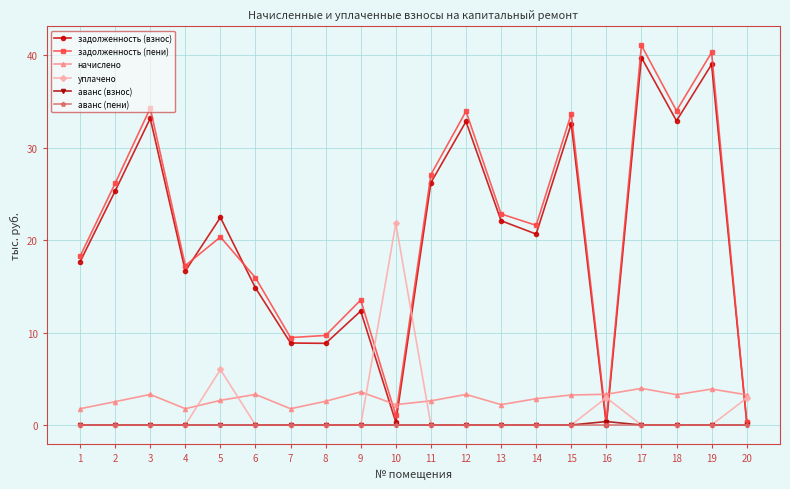

Between 8 and 12, which series saw the biggest shift?

задолженность (пени)